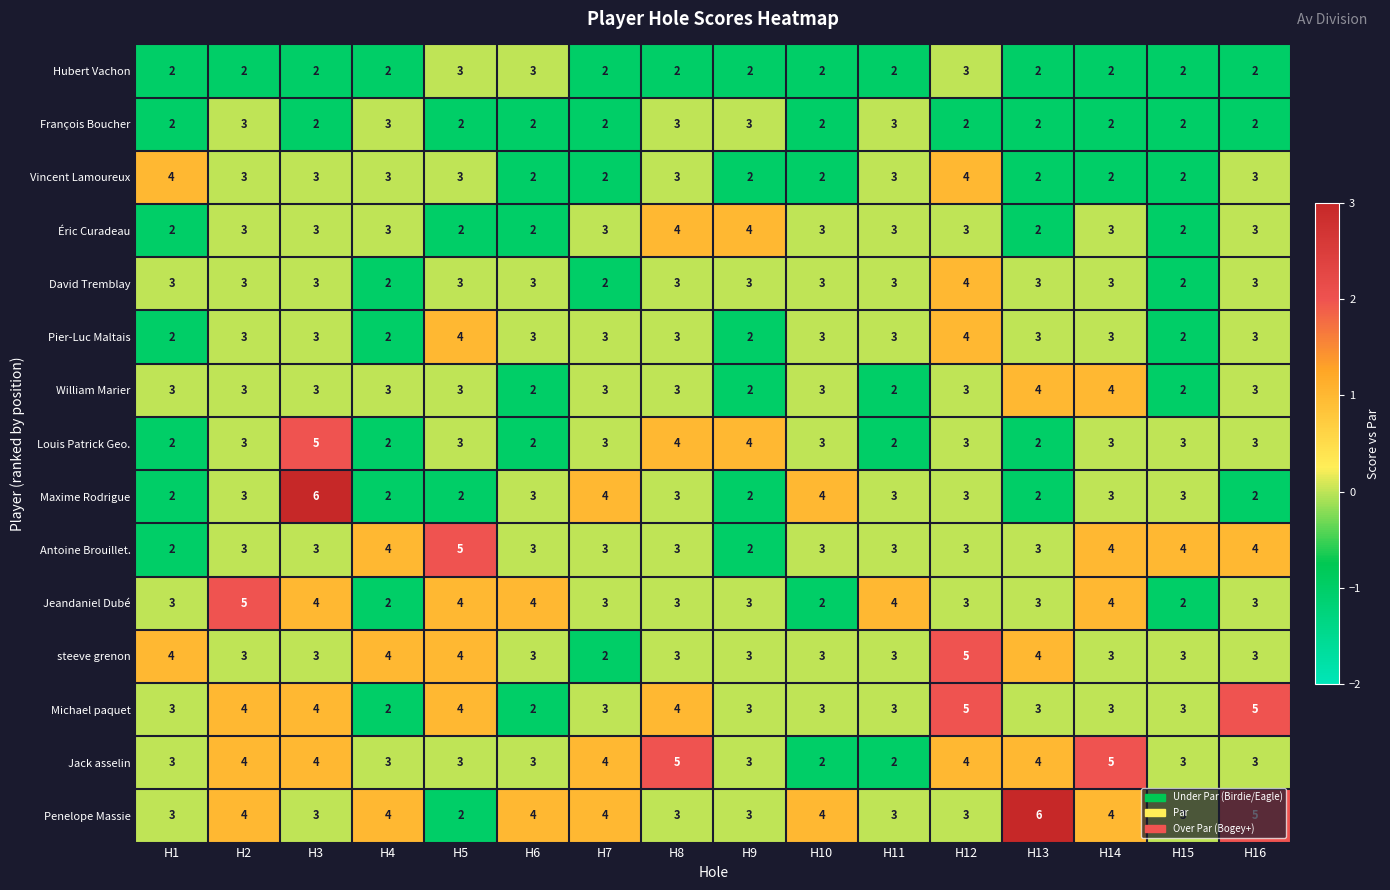

What value does the Pier-Luc Maltais series have at H2?

3